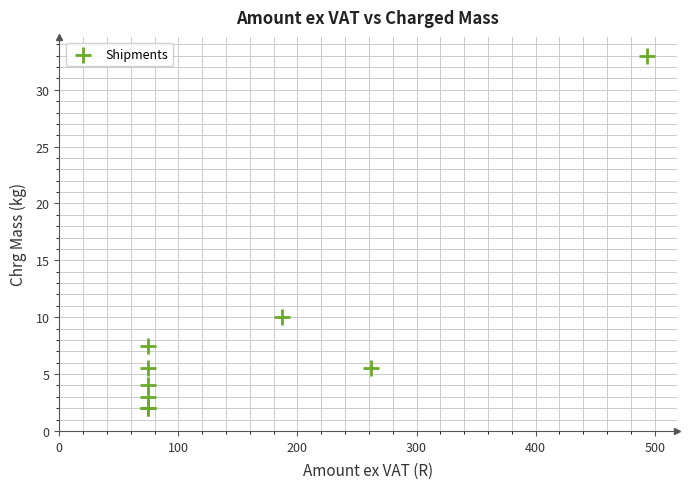

What Y value in the scatter plot is closest to 17?

10.0